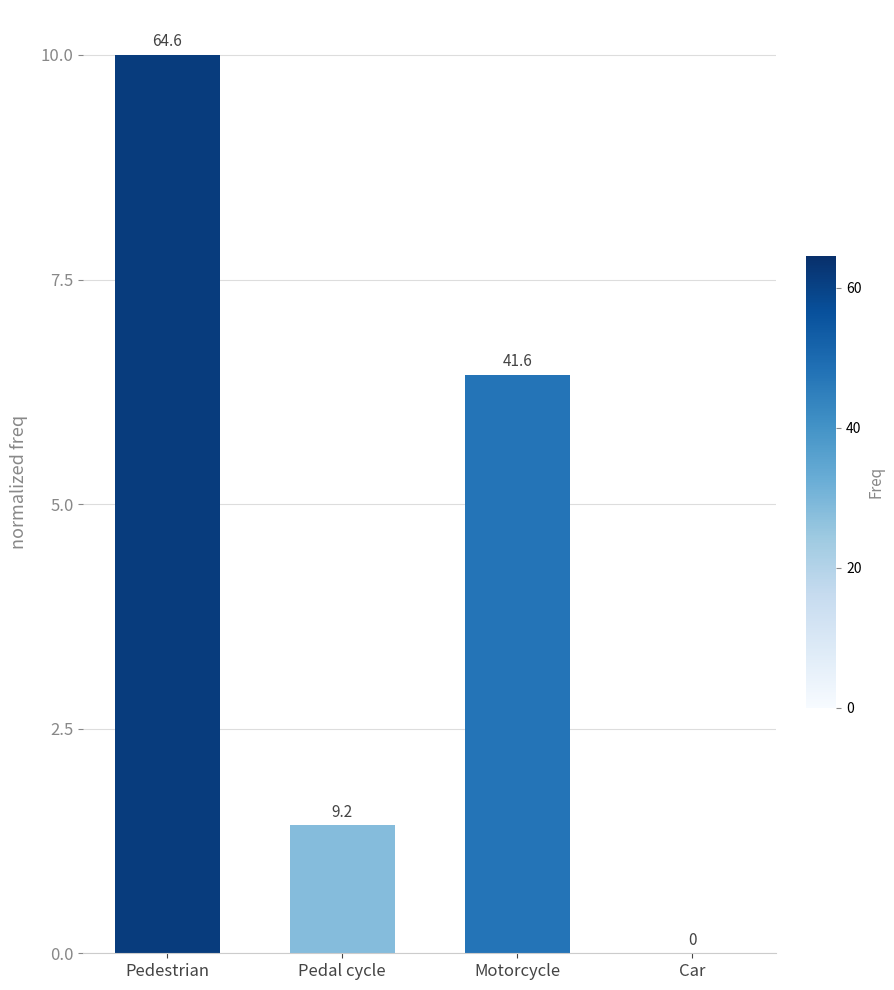

Approximately how many times larger is the value at Pedestrian compared to Motorcycle?

1.6